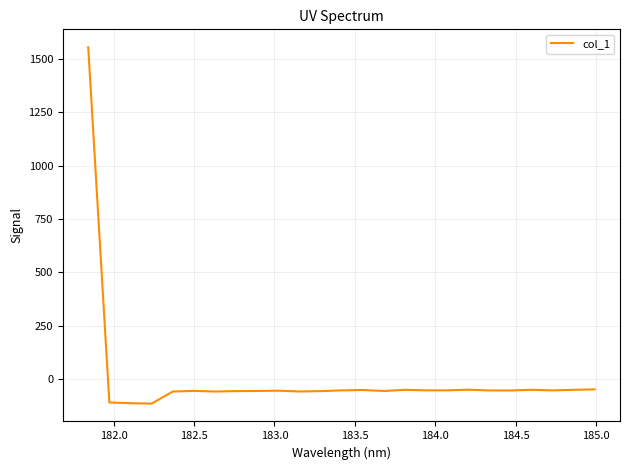

How many lines are shown in the chart?

1